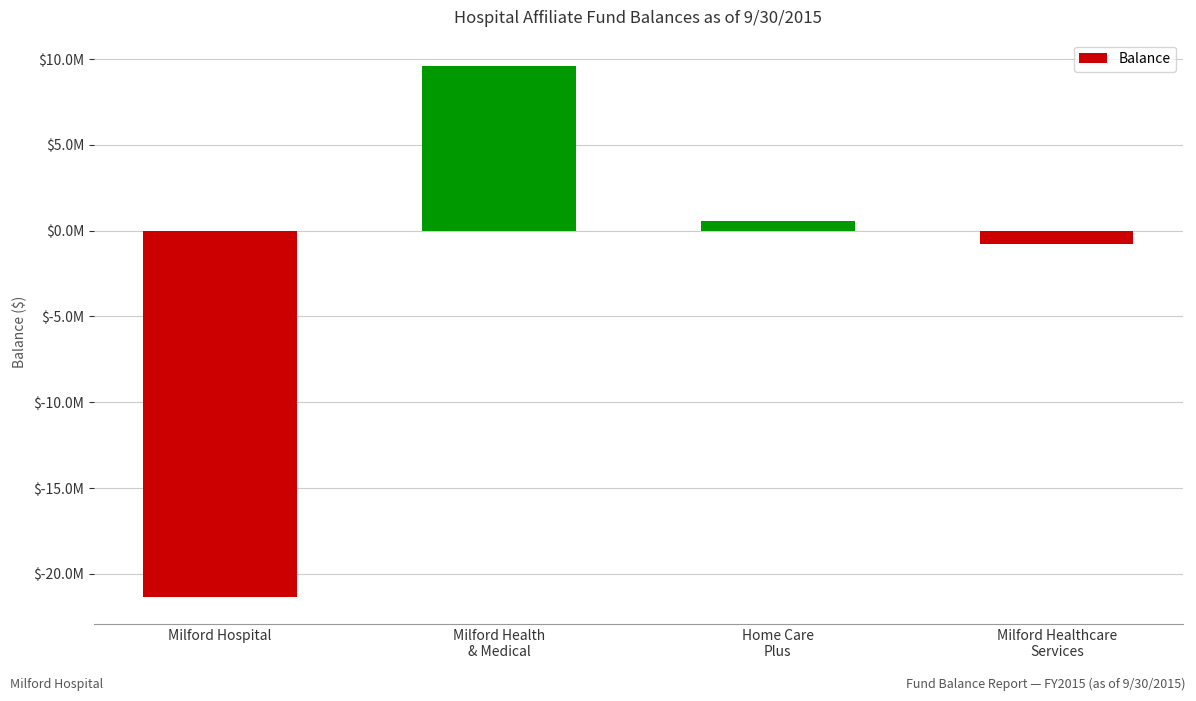

Rank the categories by value from highest to lowest.

Milford Health
& Medical, Home Care
Plus, Milford Healthcare
Services, Milford Hospital